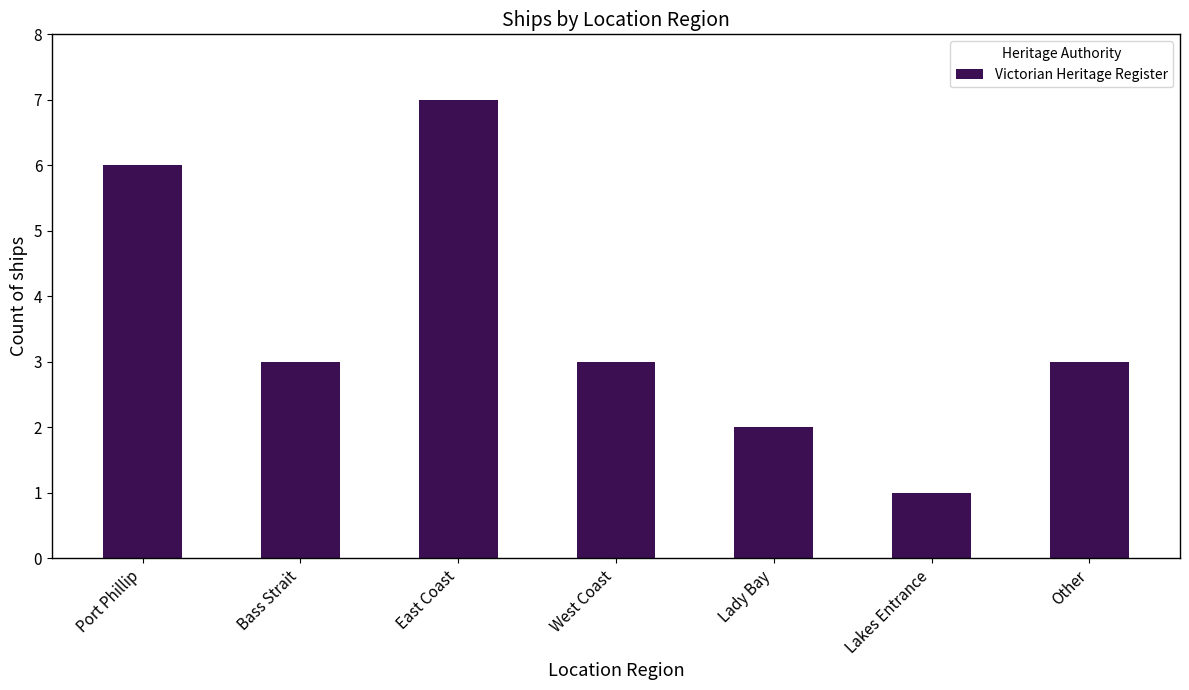

What is the label of the 3rd bar from the right?

Lady Bay